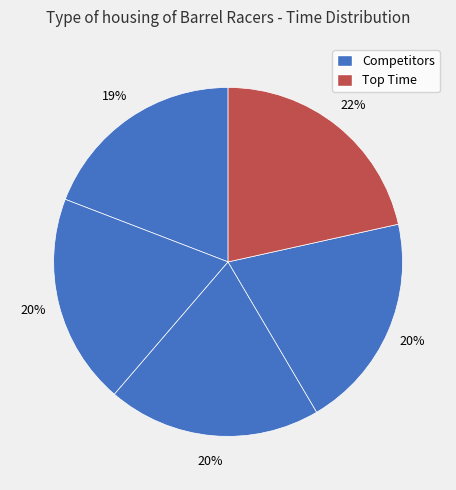

How many segments does this pie chart have?

5